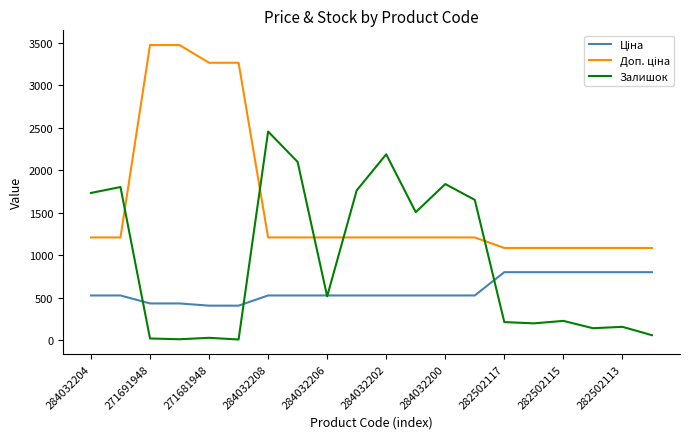

What is the greatest value displayed?

3474.1